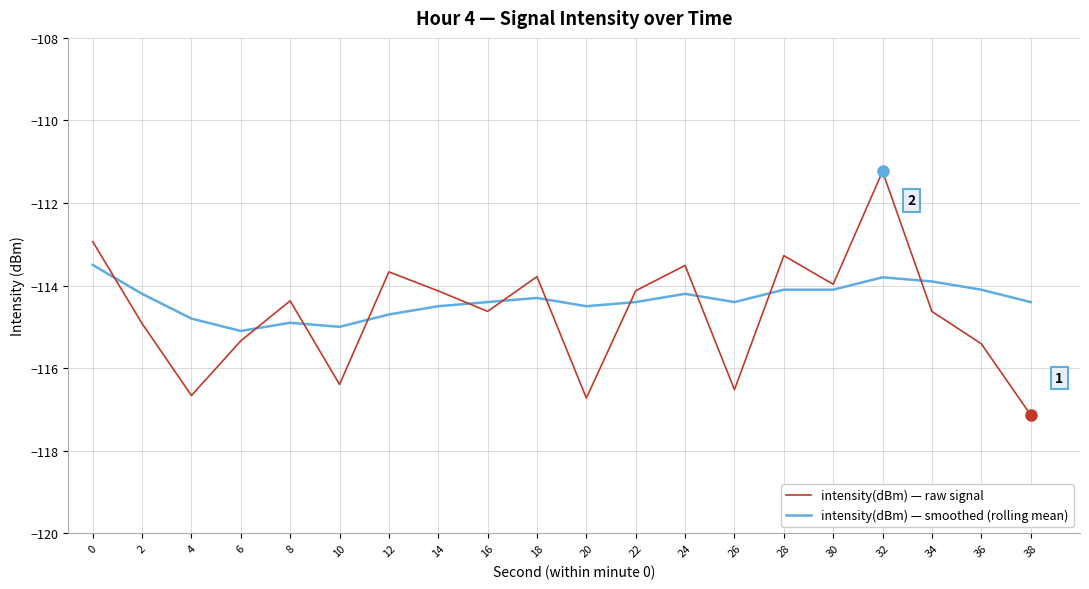

Reading left to right, transcribe all the data shown in this chart.

intensity(dBm) — raw signal: -112.9	-114.9	-116.7	-115.3	-114.4	-116.4	-113.7	-114.1	-114.6	-113.8	-116.7	-114.1	-113.5	-116.5	-113.3	-114.0	-111.2	-114.6	-115.4	-117.1
intensity(dBm) — smoothed (rolling mean): -113.5	-114.2	-114.8	-115.1	-114.9	-115.0	-114.7	-114.5	-114.4	-114.3	-114.5	-114.4	-114.2	-114.4	-114.1	-114.1	-113.8	-113.9	-114.1	-114.4